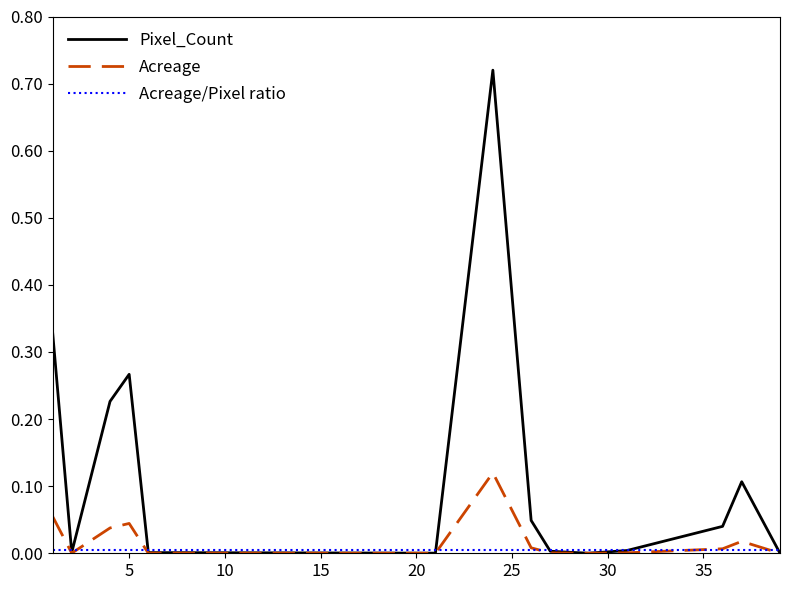

Which series has the largest total across all categories?

Pixel_Count